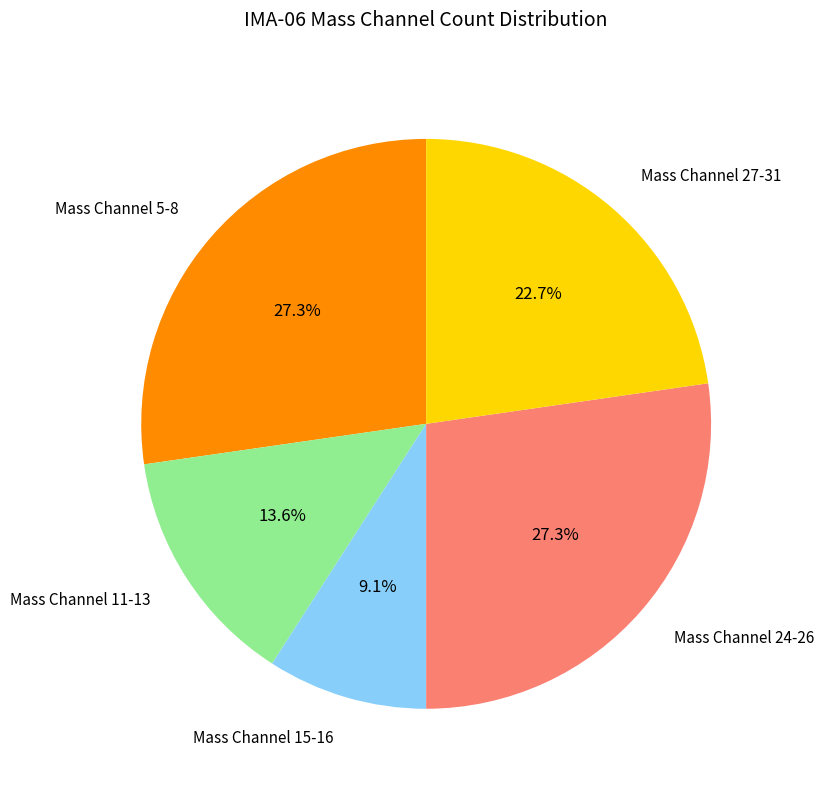

Approximately how many times larger is the value at Mass Channel 24-26 compared to Mass Channel 27-31?

1.2